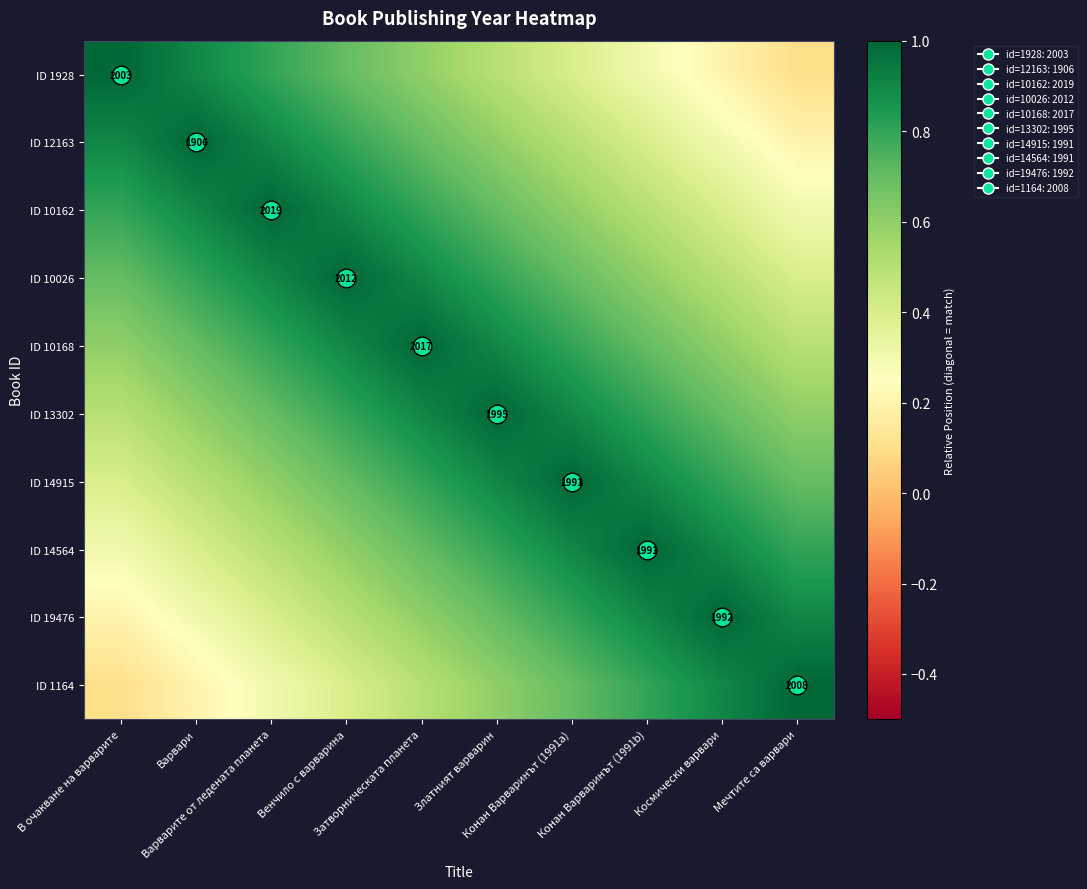

True or false: ID 1928 has a value of 1.0 at Венчило с варварина.

False